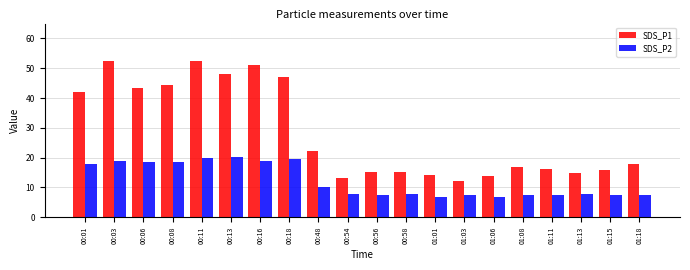

What is the total value across all series at 00:58?

22.9